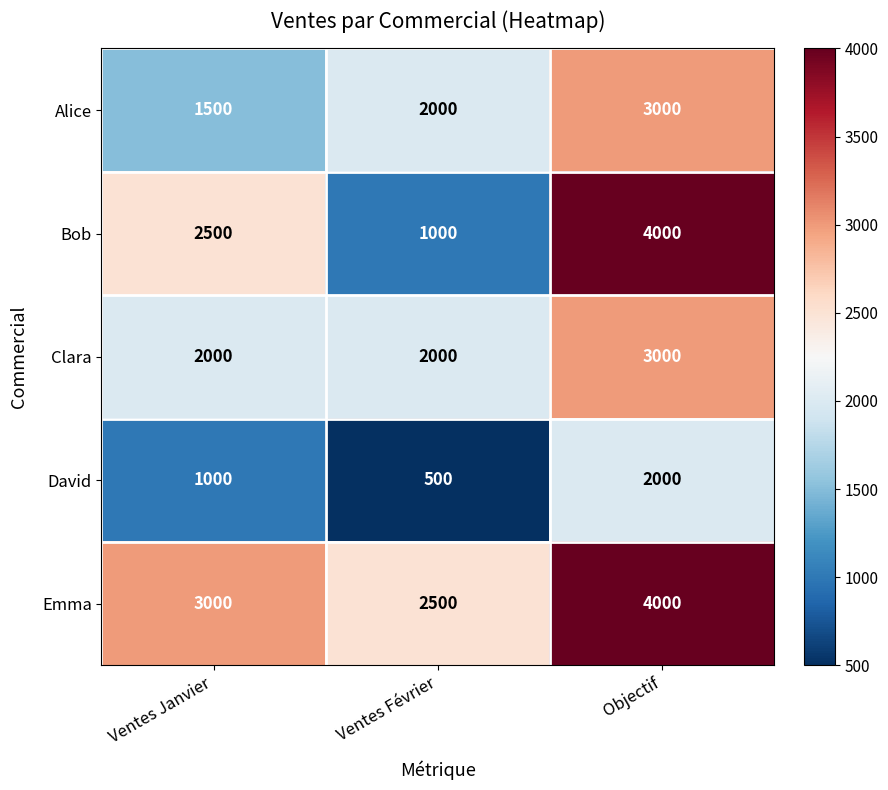

What is the sum of the Alice values at Ventes Février and Ventes Janvier?

3500